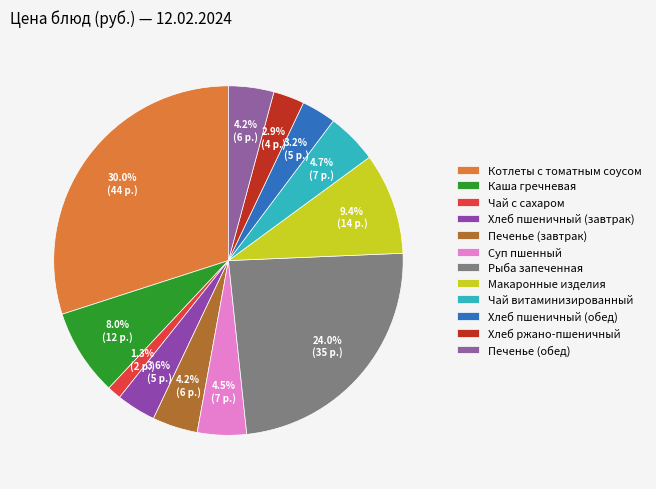

Does Макаронные изделия account for over 50% of the chart?

No